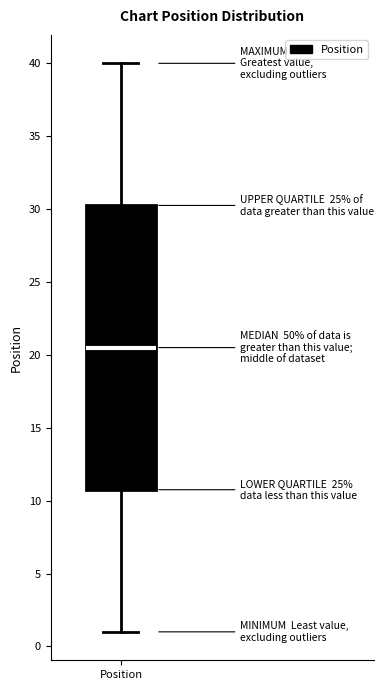

Transcribe this box plot: give where the median line is, the range the box spans, and where the two whiskers end, as read against the y-axis. The values are not printed on the chart, so give them approximately, as read against the axis.

median 20.5, box 11.0 to 30.5, whiskers 1.0 to 40.0